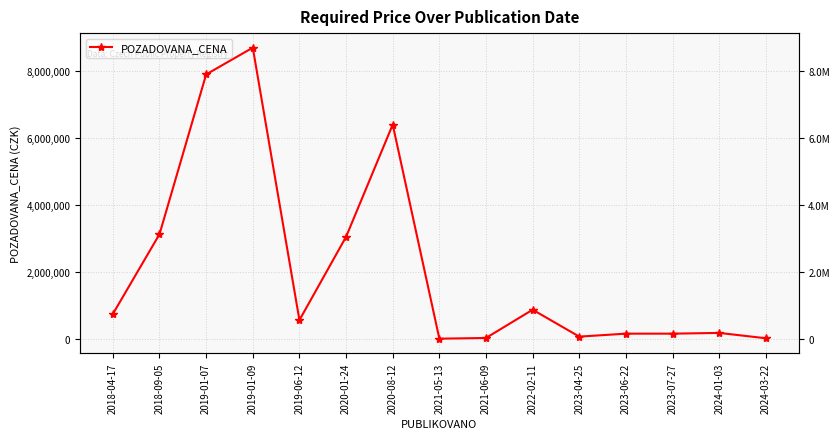

Which label corresponds to the smallest value in the chart?

2021-05-13